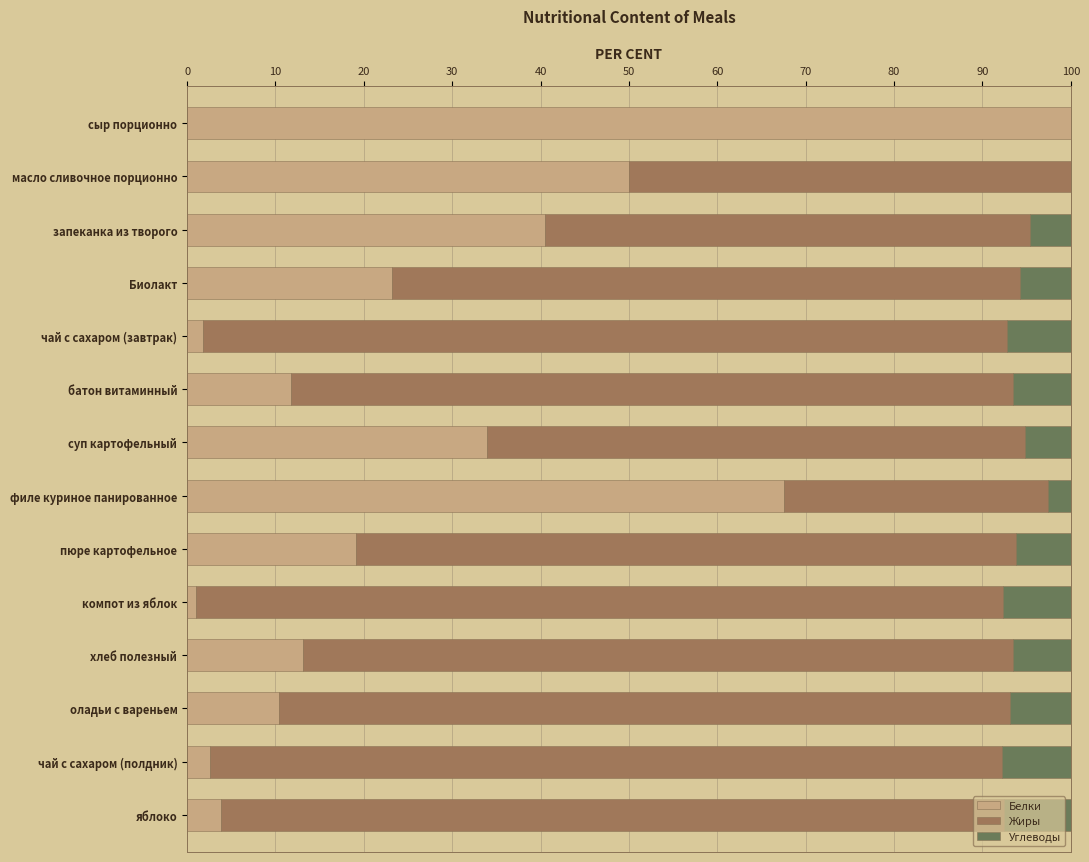

The Белки series shows 13.1 at хлеб полезный. True or false?

True